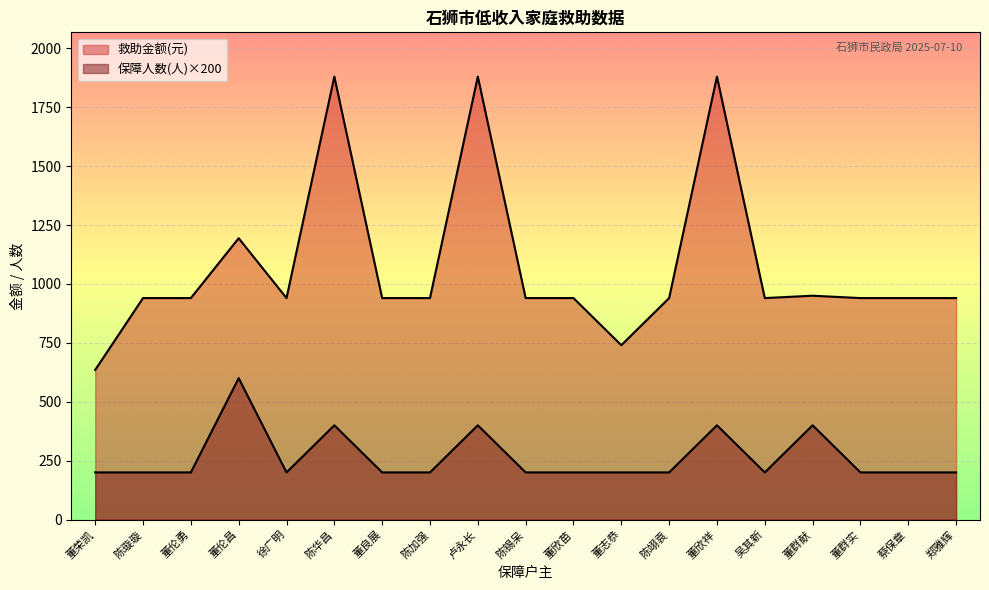

What is the total value across all series at 董欣祥?

2280